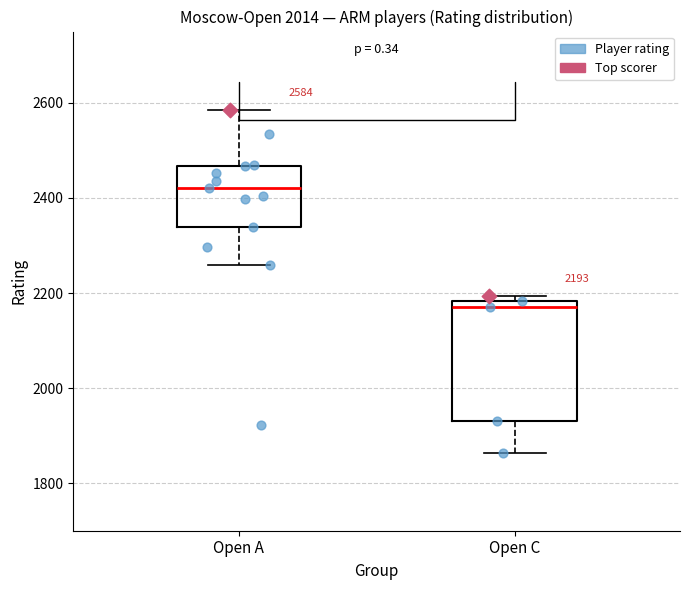

Comparing the boxes themselves (not the whiskers), which one is the tallest?

Open C